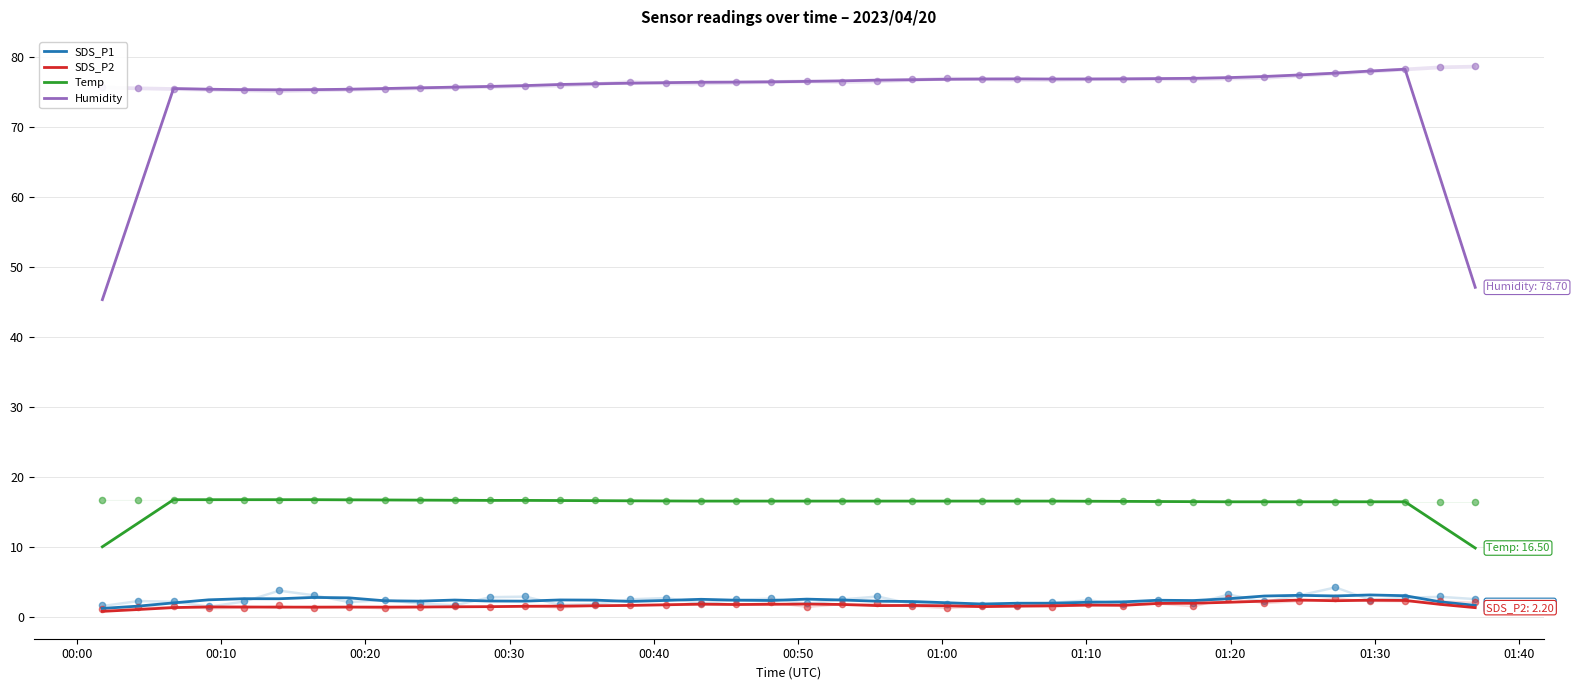

Which series has the largest total across all categories?

Humidity